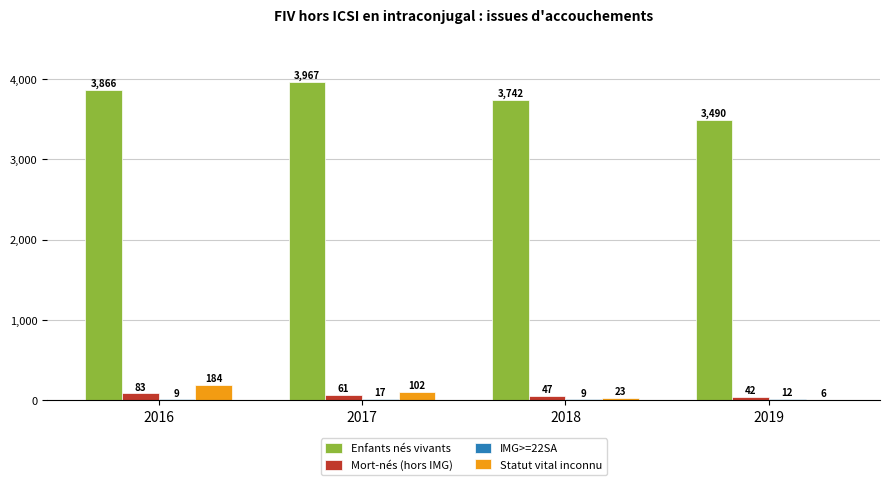

The value of Enfants nés vivants at 2018 is 1753. True or false?

False